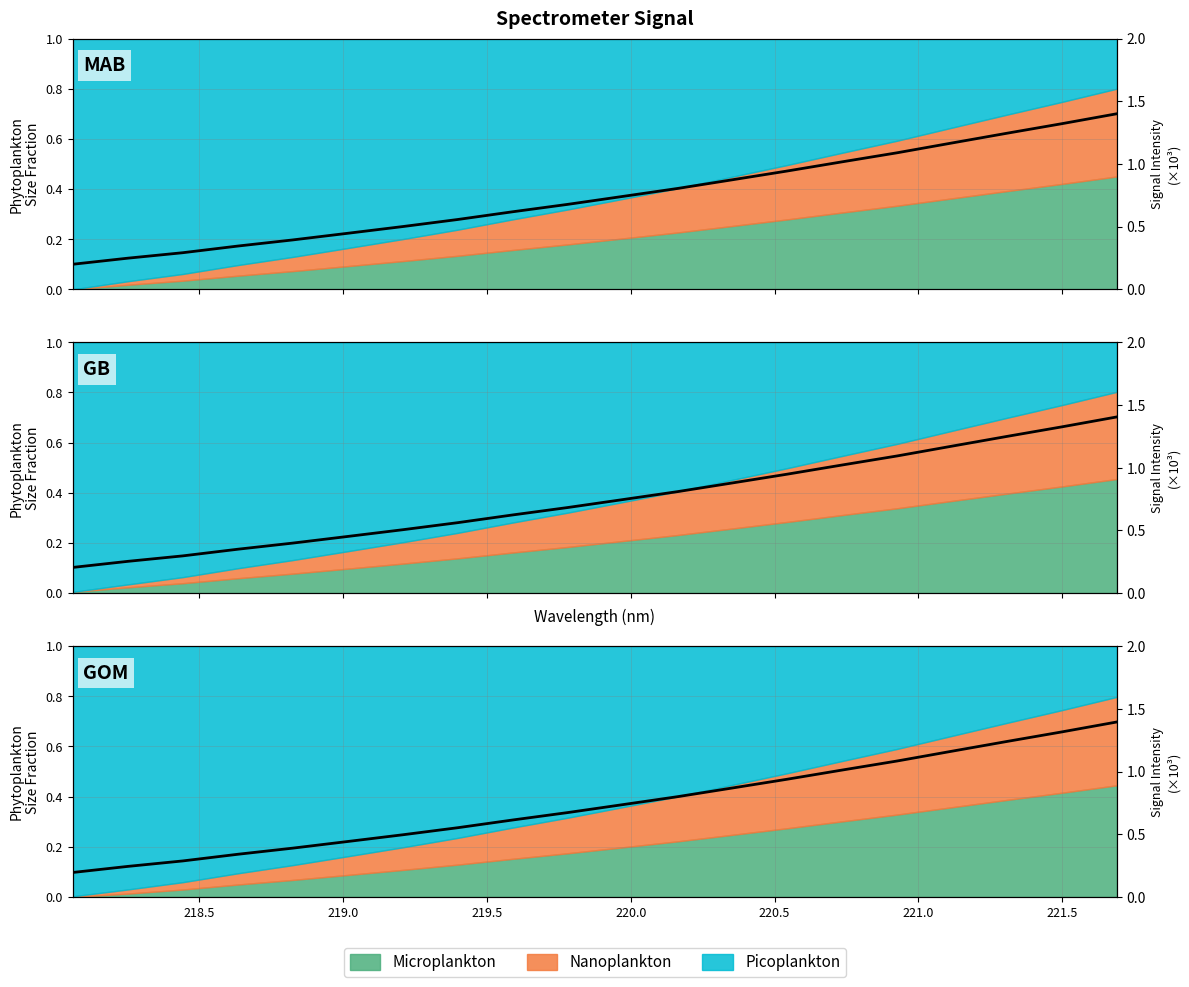

Count the values in the range 0 to 1.

20